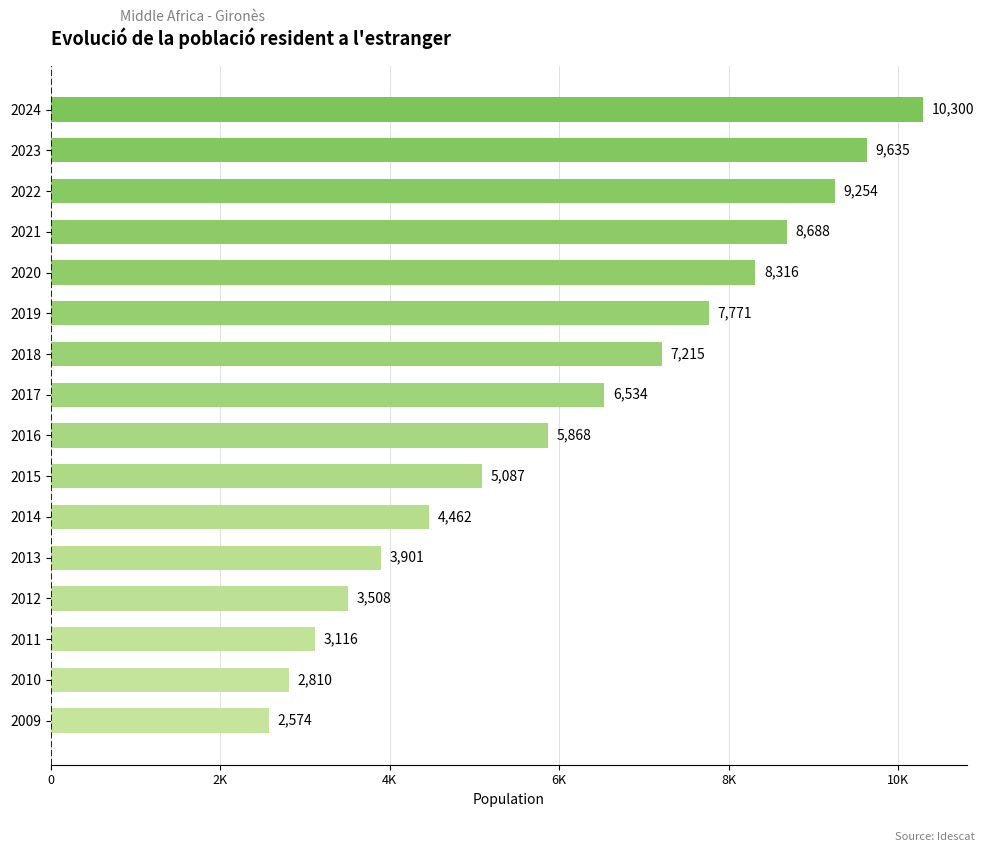

Does the chart contain any negative values?

No